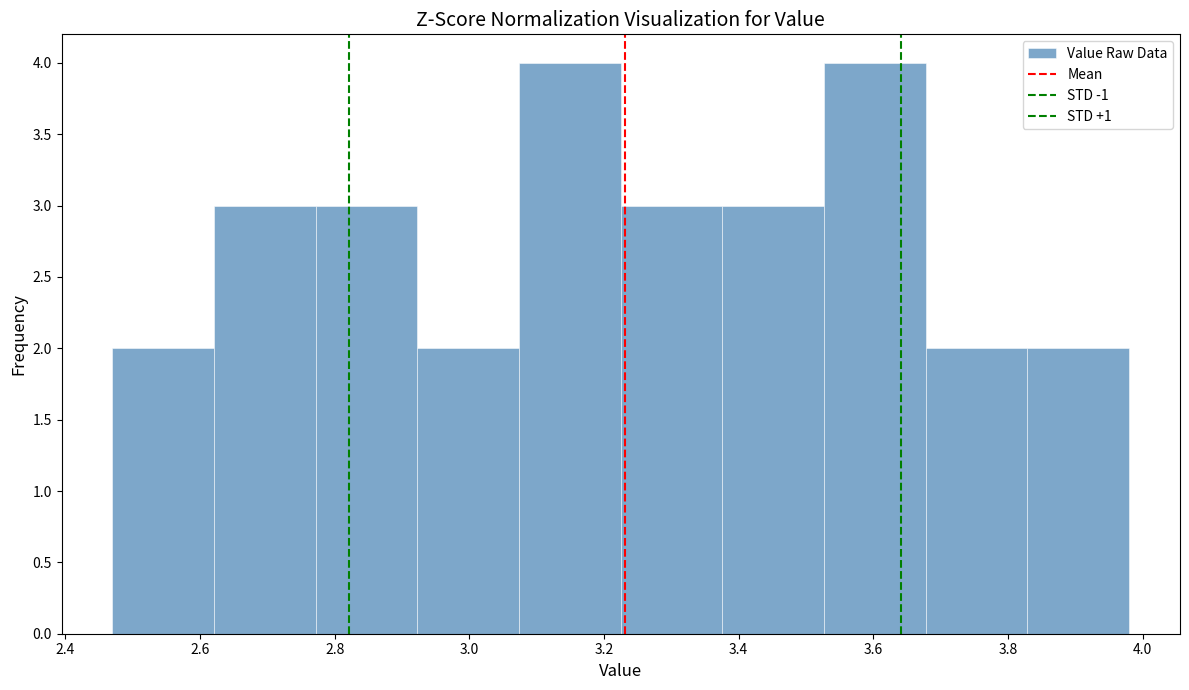

Reading left to right, transcribe this chart: for each bar, give the range it covers on the x-axis and its height. Neither the bar edges nor the heights are printed on the chart, so give them approximately, as read against the axes.

2.48 to 2.62: 2
2.62 to 2.78: 3
2.78 to 2.92: 3
2.92 to 3.08: 2
3.08 to 3.22: 4
3.22 to 3.38: 3
3.38 to 3.52: 3
3.52 to 3.68: 4
3.68 to 3.82: 2
3.82 to 3.98: 2